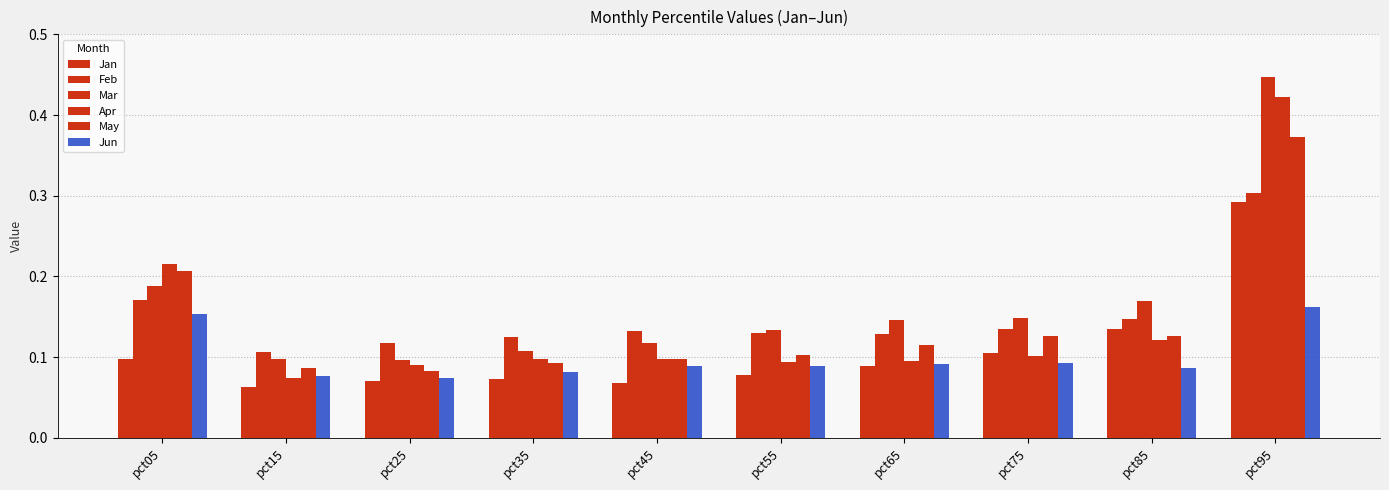

Is it true that Mar equals 0.0 at pct55?

False